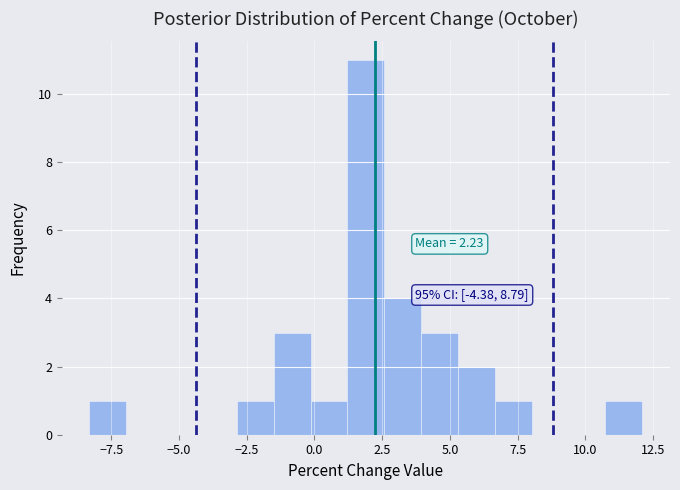

Around what value on the x-axis is the tallest bar? Give the approximate position of its centre, as read against the axis.

2.0